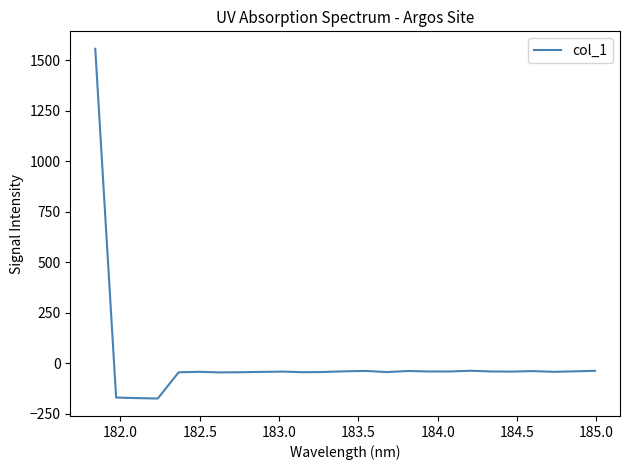

What is the minimum value shown in the chart?

-174.7